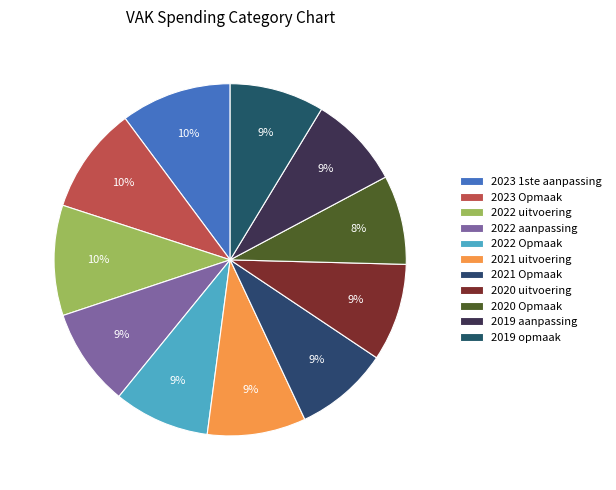

What percentage is the 2021 uitvoering slice, to the nearest percent?

9%